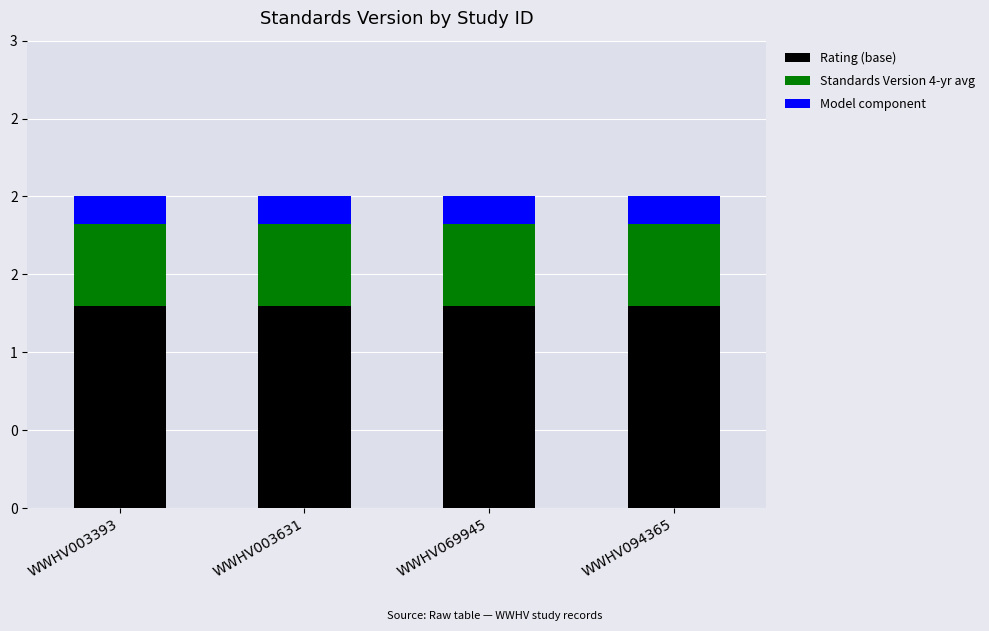

The Rating (base) series shows 1.3 at WWHV003393. True or false?

True